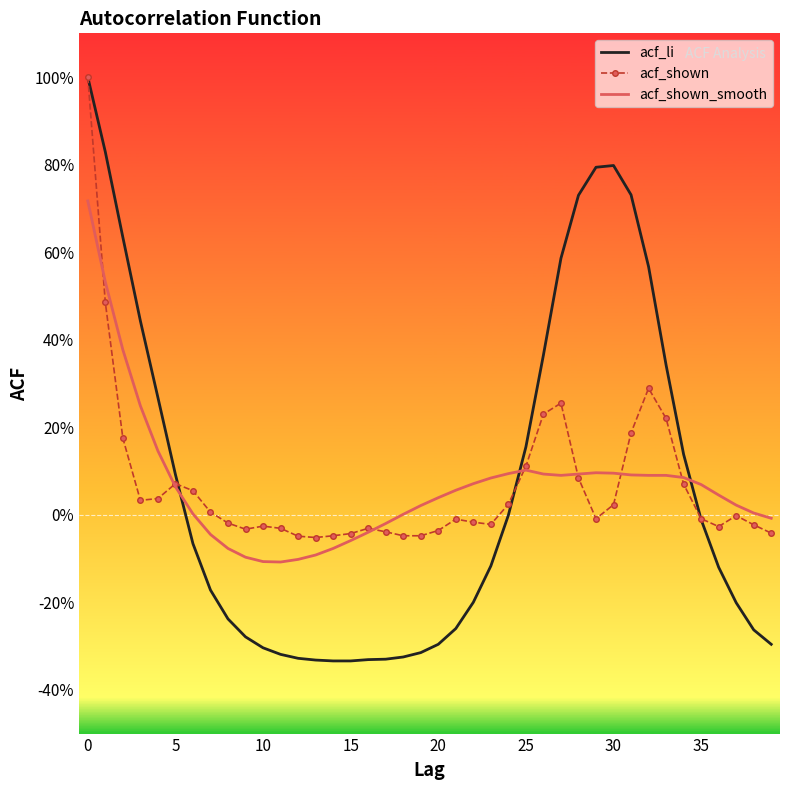

What are all the series names shown in the legend?

acf_li, acf_shown, acf_shown_smooth